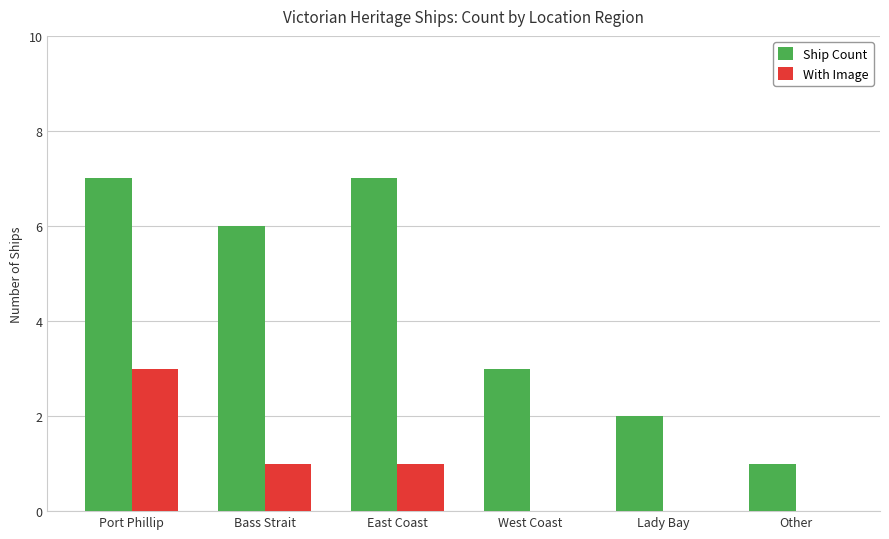

What is the sum of the Ship Count values at East Coast and Port Phillip?

14